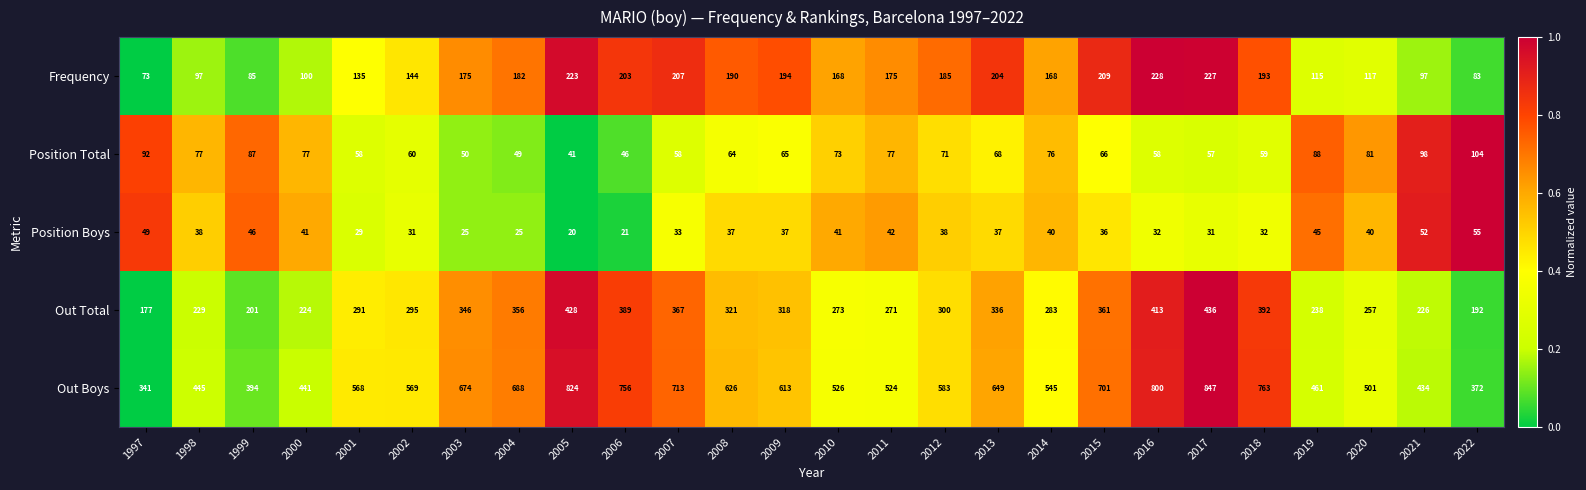

At which category is the sum across all series the highest?

2017